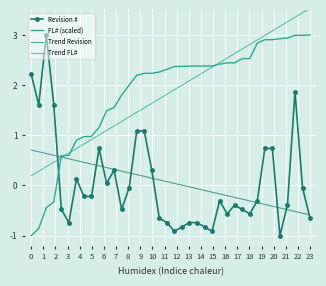

What is the minimum value for FL# (scaled)?

-1.0